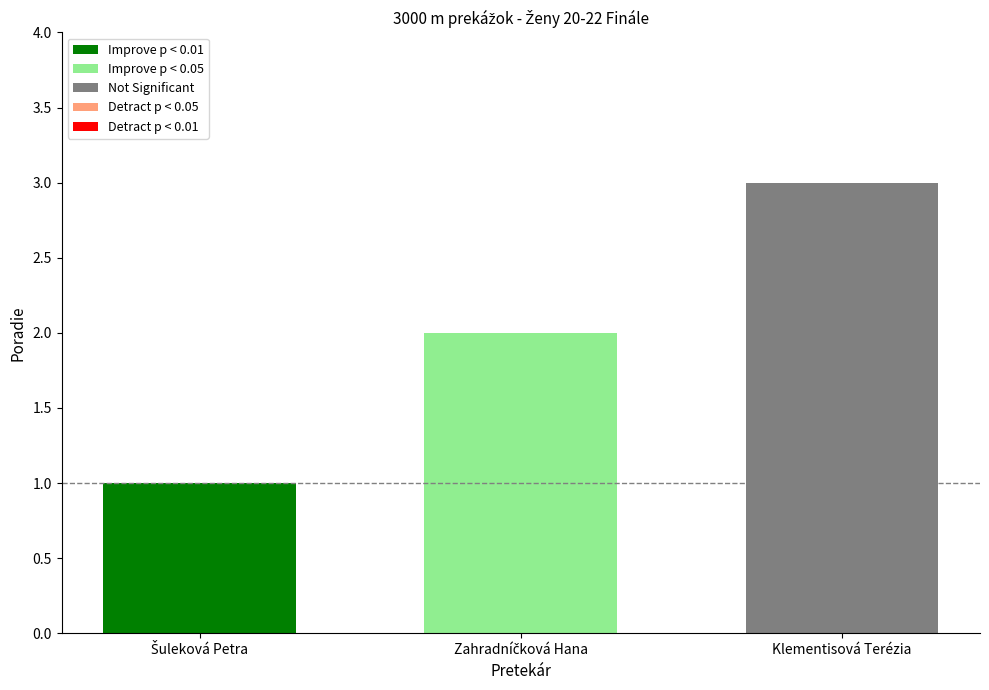

List the series in order of their overall mean, lowest first.

Improve p < 0.01, Improve p < 0.05, Not Significant